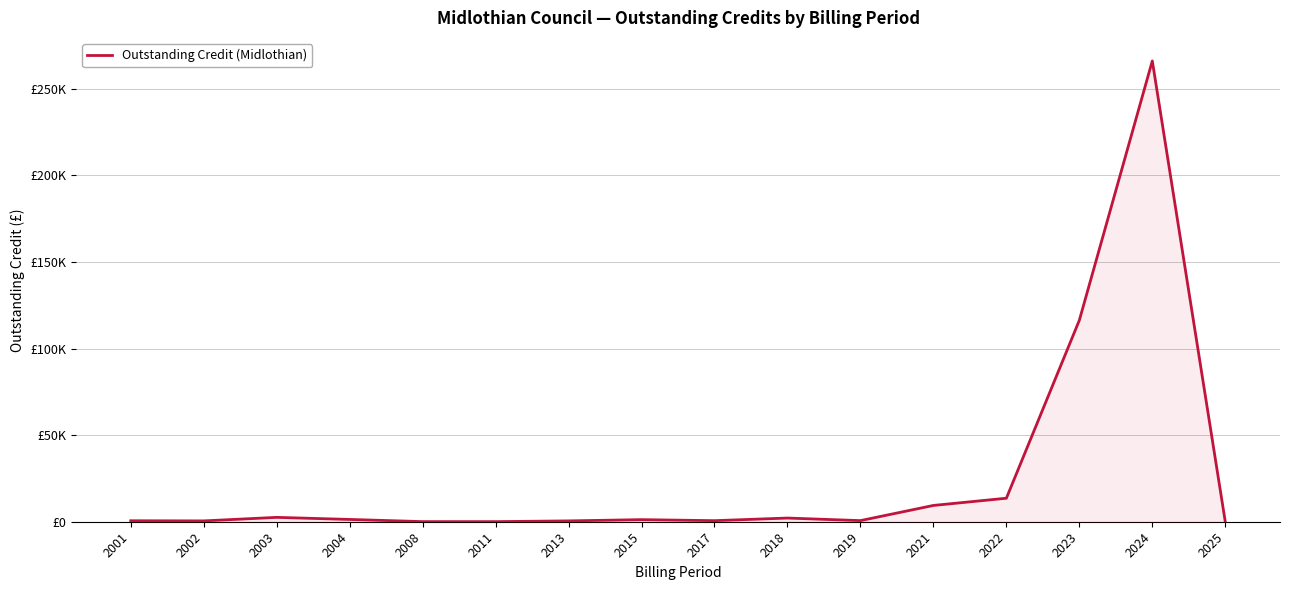

Reading right to left, what are all the values shown in this chart?

0.0	266068.6	116324.6	13575.0	9408.0	645.0	2126.5	615.0	1203.0	483.9	54.6	66.0	1320.4	2522.0	483.4	564.6